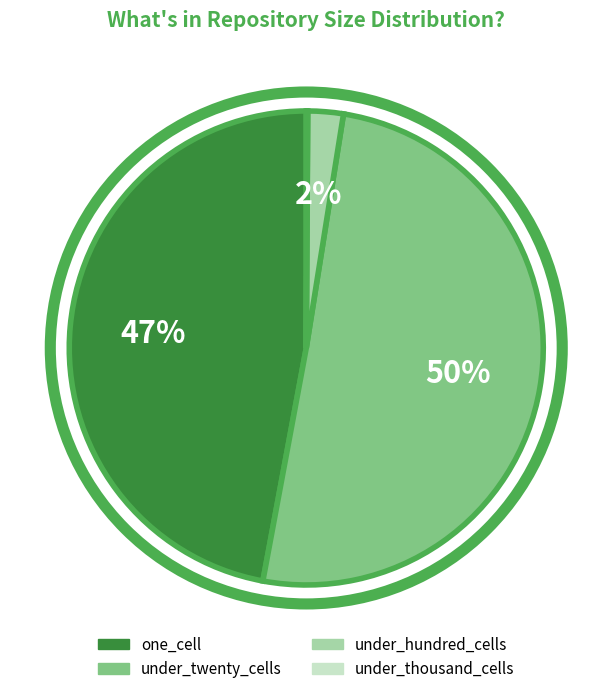

To the nearest percent, what is the difference between the under_twenty_cells and under_hundred_cells slice percentages?

48%